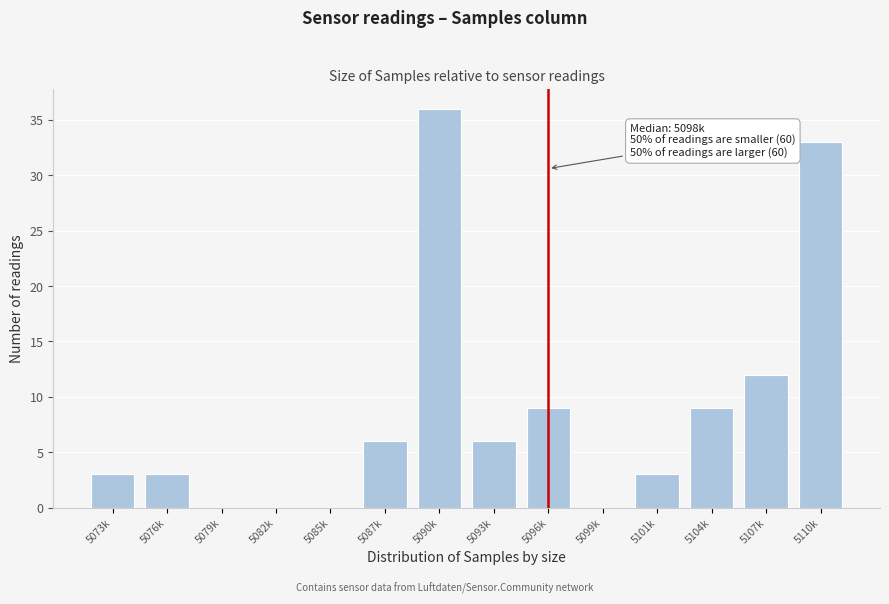

Reading left to right, list all the values displayed in this chart.

5073k=3	5076k=3	5079k=0	5082k=0	5085k=0	5087k=6	5090k=36	5093k=6	5096k=9	5099k=0	5101k=3	5104k=9	5107k=12	5110k=33